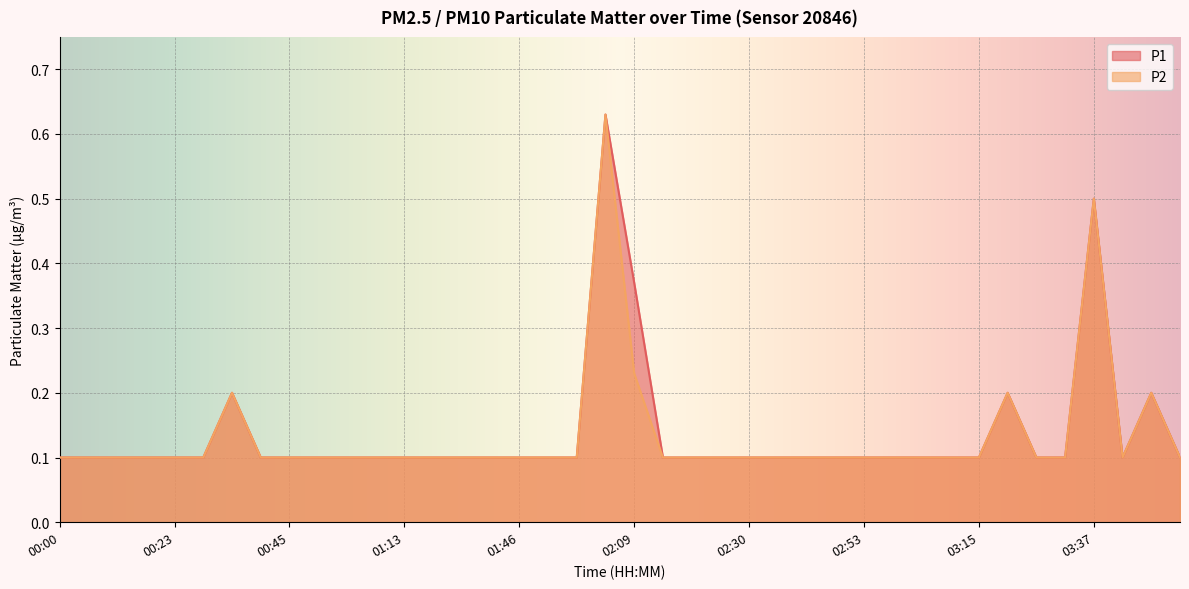

What are all the series names shown in the legend?

P1, P2